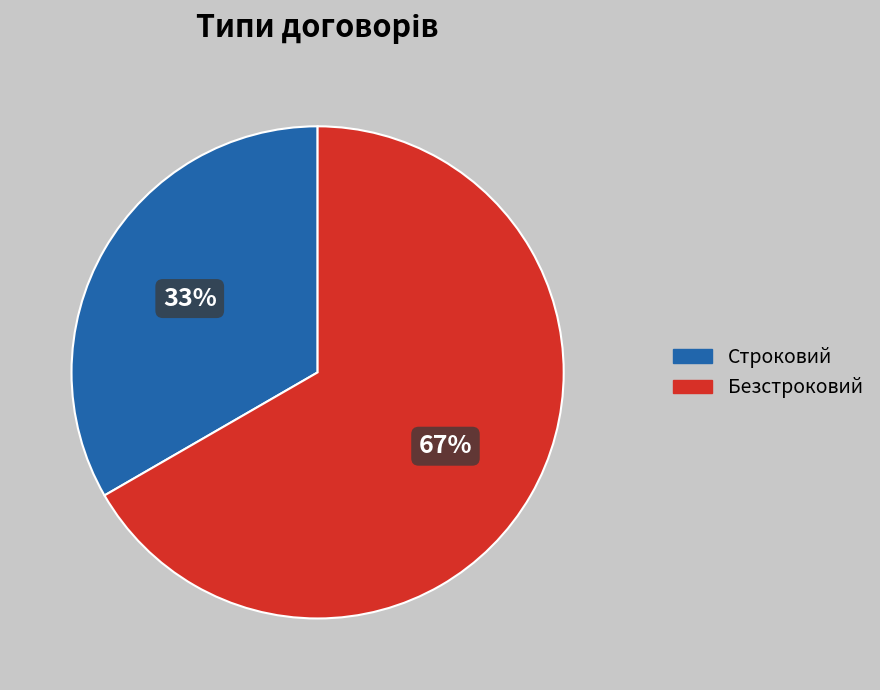

What percentage is the Строковий slice, to the nearest percent?

33%